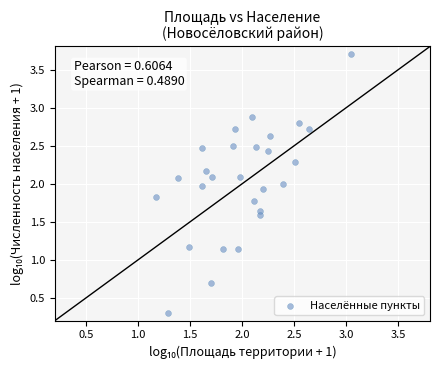

What is the range of Y values (max minus min)?

3.4